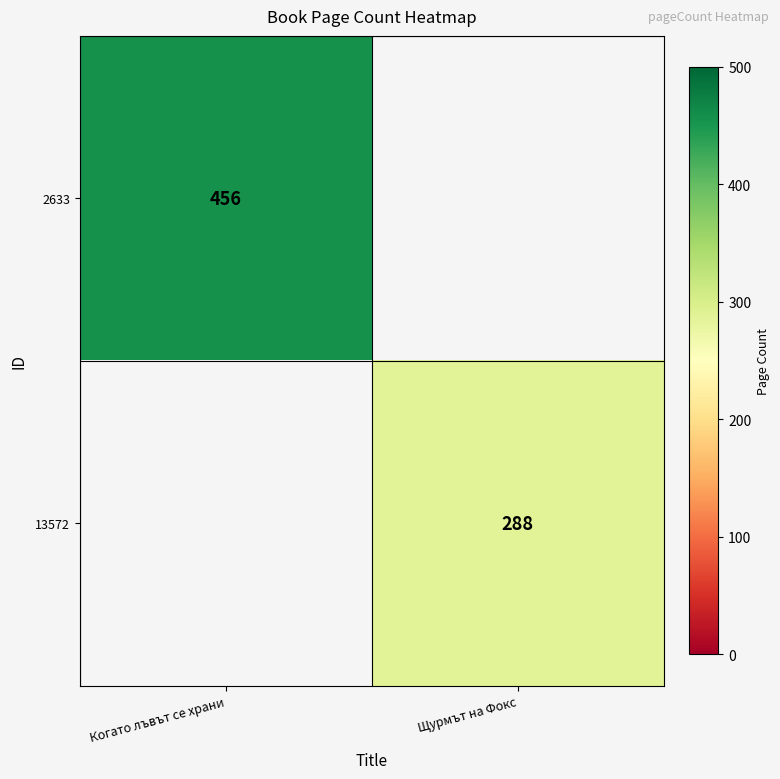

The 13572 series shows 71.0 at Щурмът на Фокс. True or false?

False